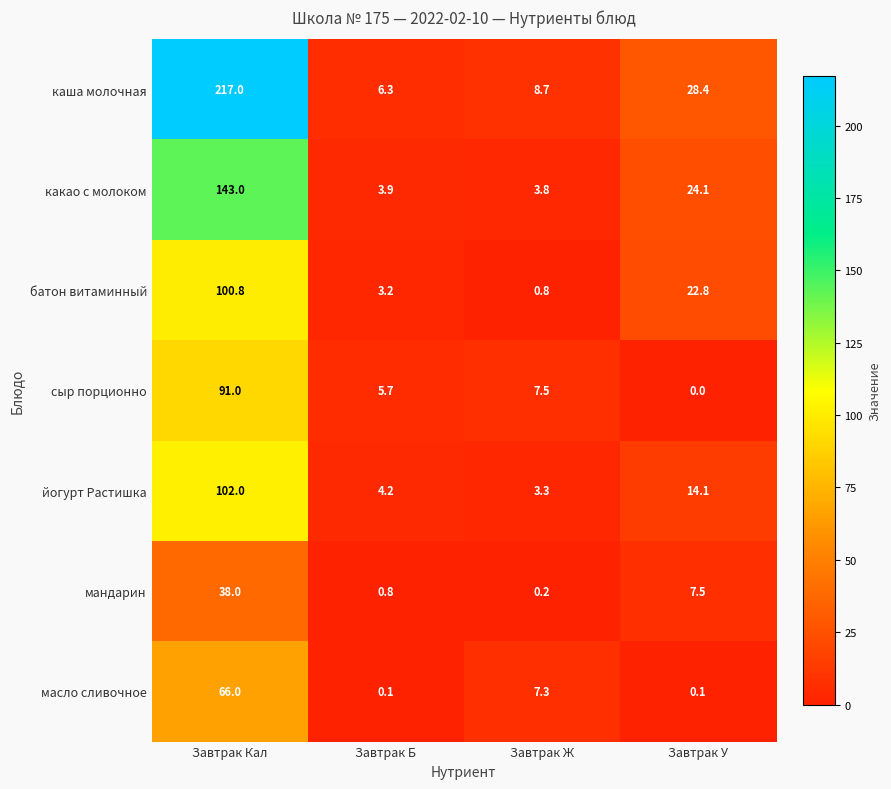

What is the difference between the highest and lowest values at Завтрак Ж?

8.5